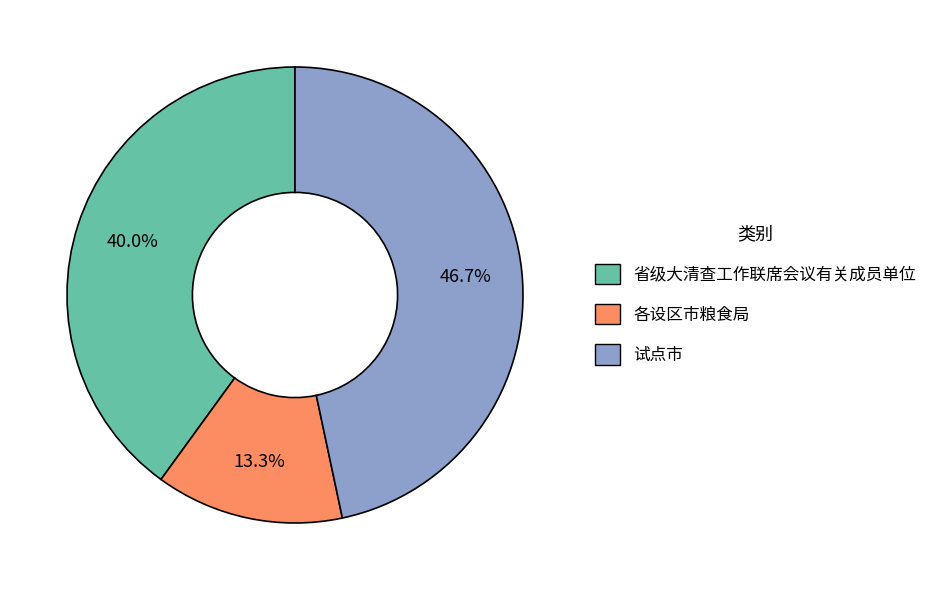

To the nearest percent, what is the difference between the 省级大清查工作联席会议有关成员单位 and 试点市 slice percentages?

7%